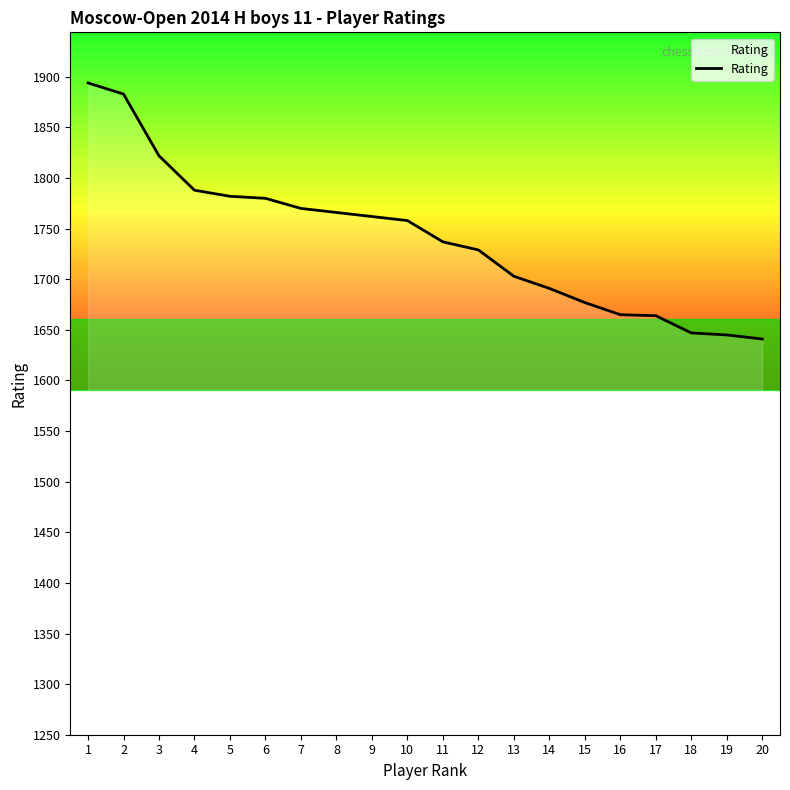

Approximately how many times larger is the value at 9 compared to 12?

1.0